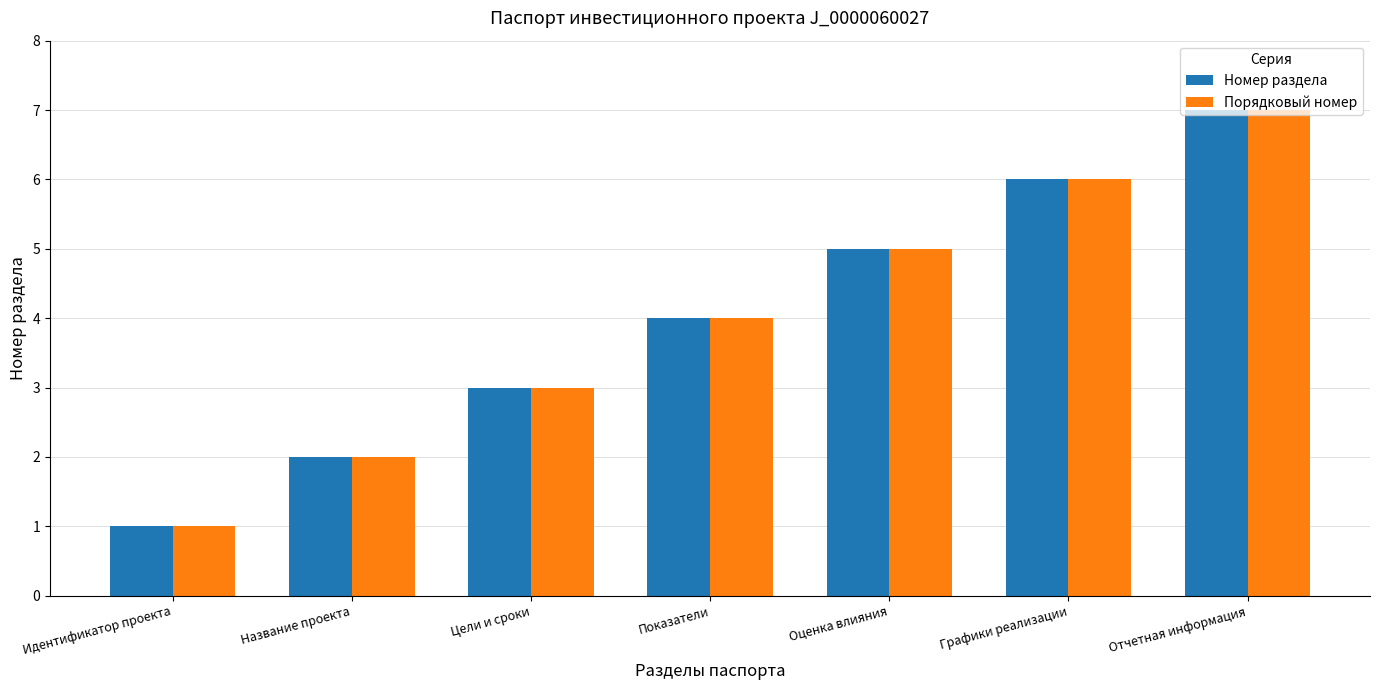

What is the label of the 3rd bar from the left?

Цели и сроки